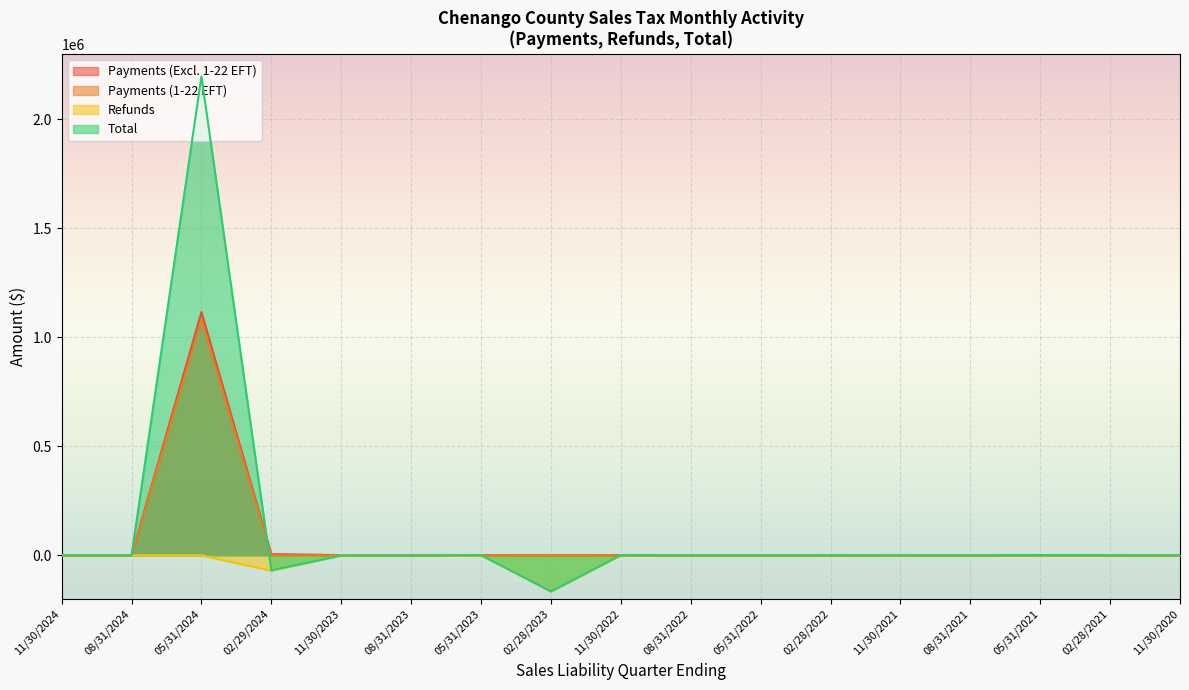

Which has a higher value, 18 or 05/31/2021?

05/31/2021